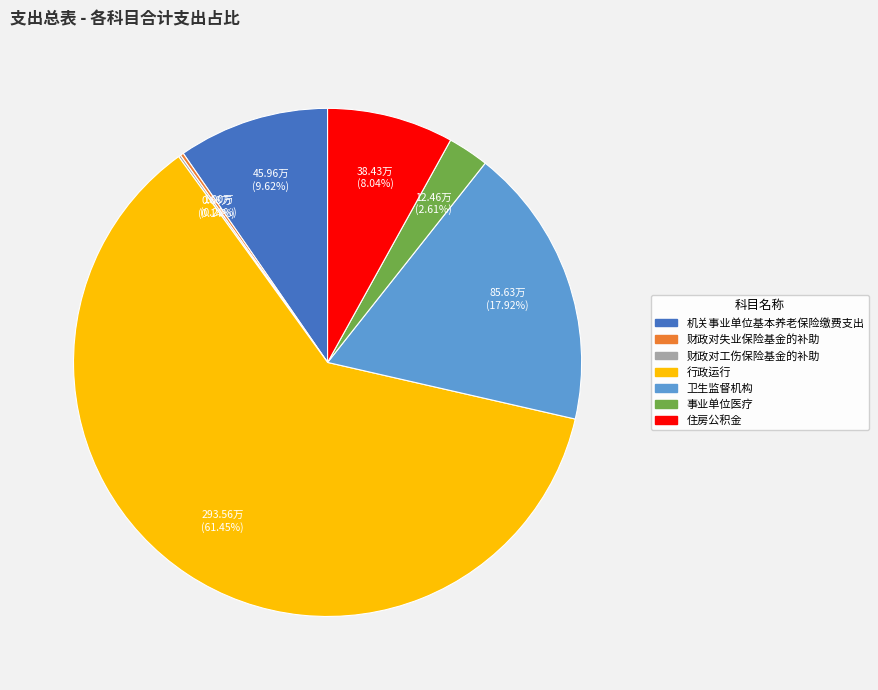

What is the largest slice in the pie chart?

行政运行